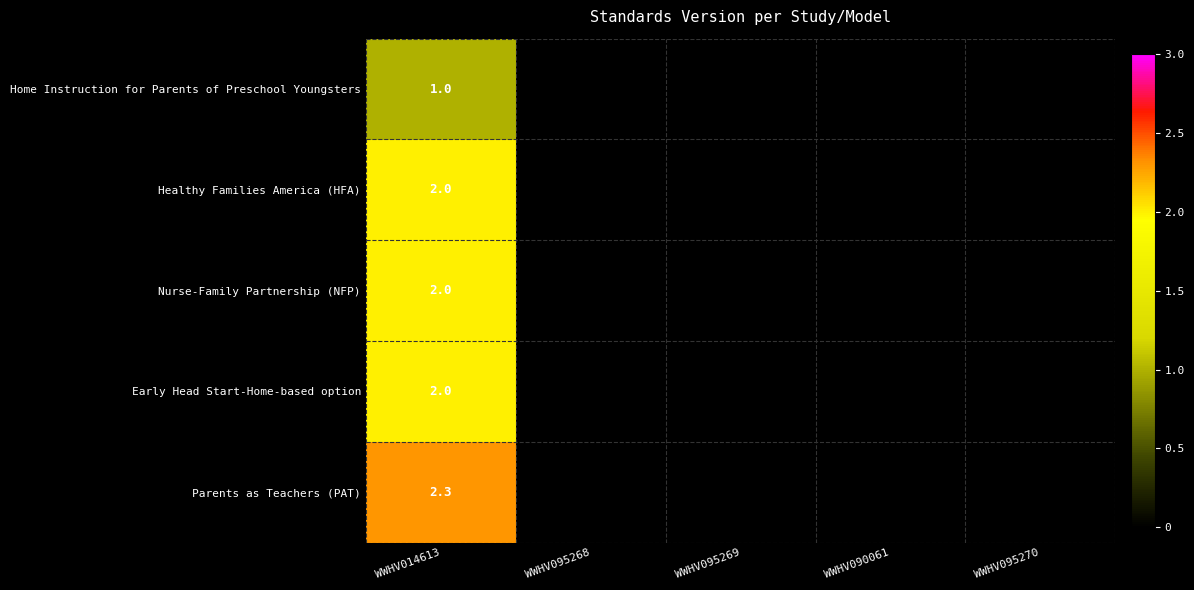

How many categories are shown in the chart?

5